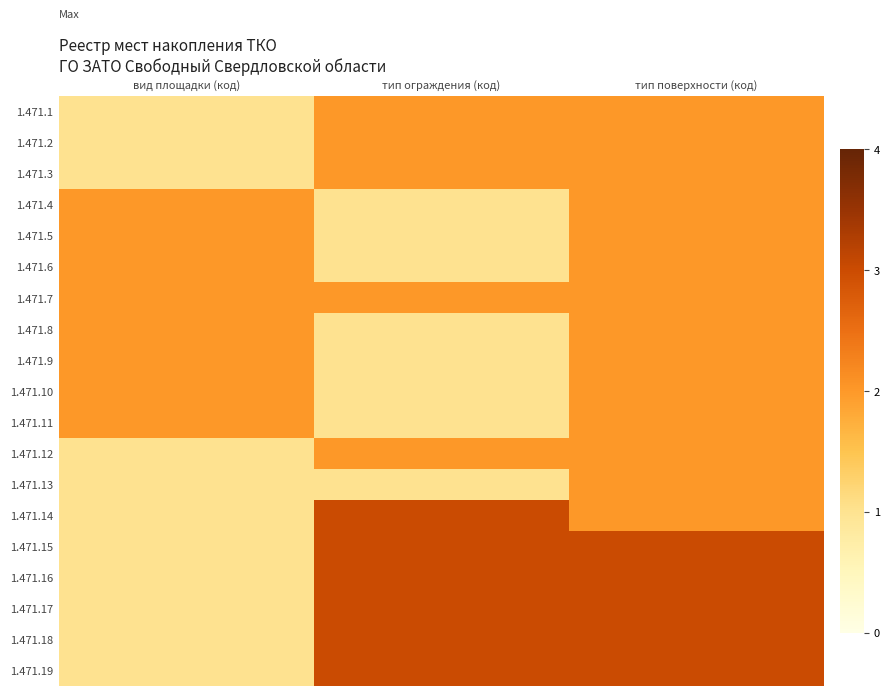

Which category has the lowest value across all series?

вид площадки (код)